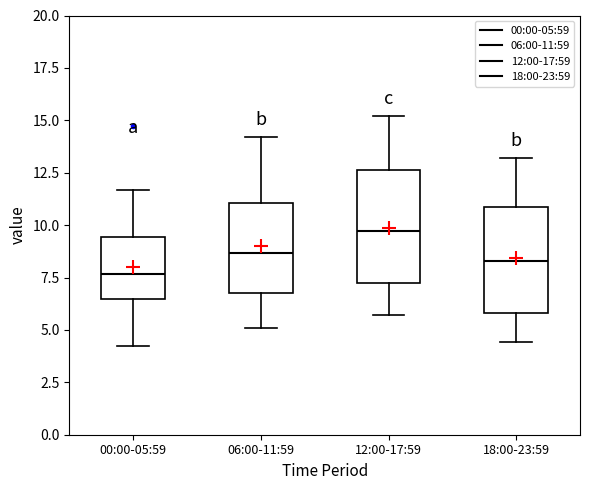

Where is the lower edge of the box for 12:00-17:59 on the y-axis? The values are not printed on the chart, so give them approximately, as read against the axis.

7.0